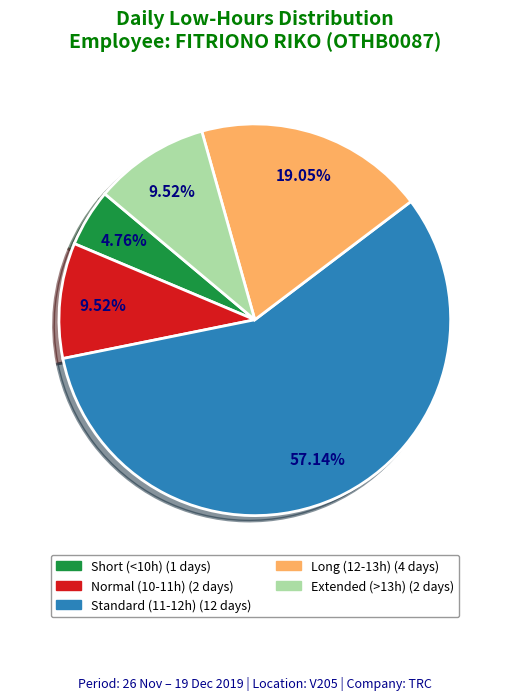

Is there any slice that represents more than half of the pie?

Yes